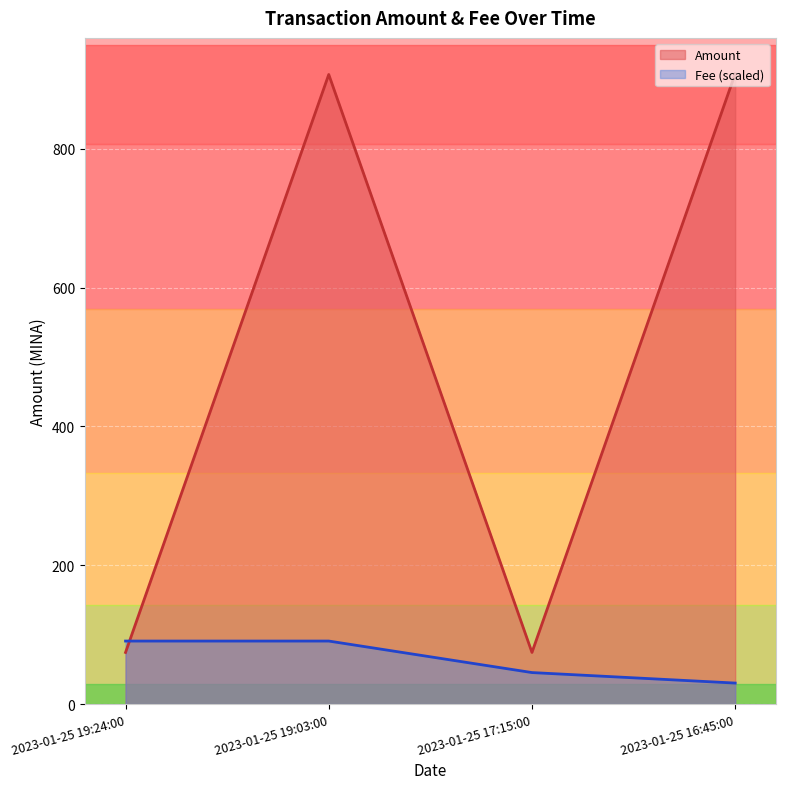

At which label is Amount closest to 491?

2023-01-25 19:03:00